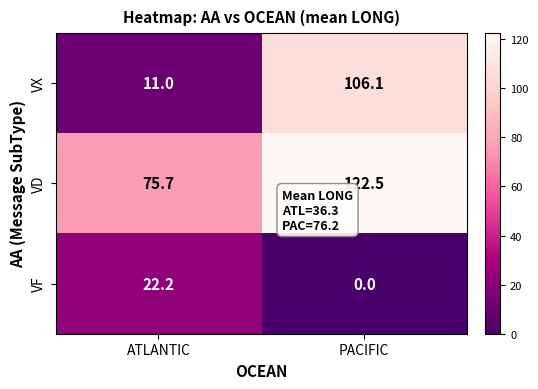

Reading left to right, what are all the values shown in this chart?

VX: 11.0	106.1
VD: 75.7	122.5
VF: 22.2	0.0